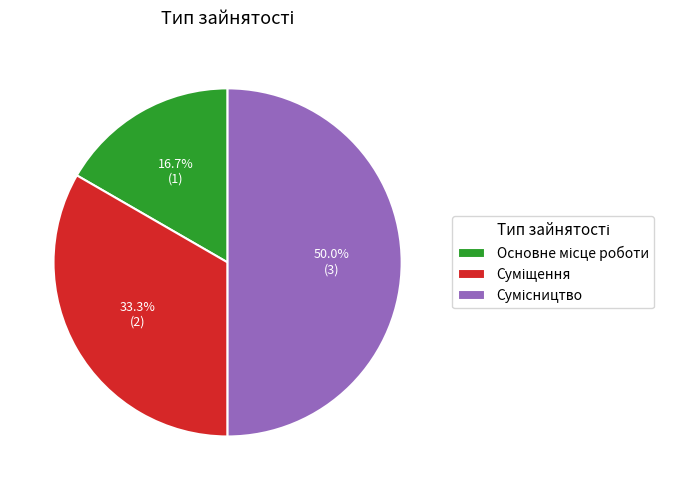

To the nearest percent, what is the difference between the largest and smallest slice percentages?

33%